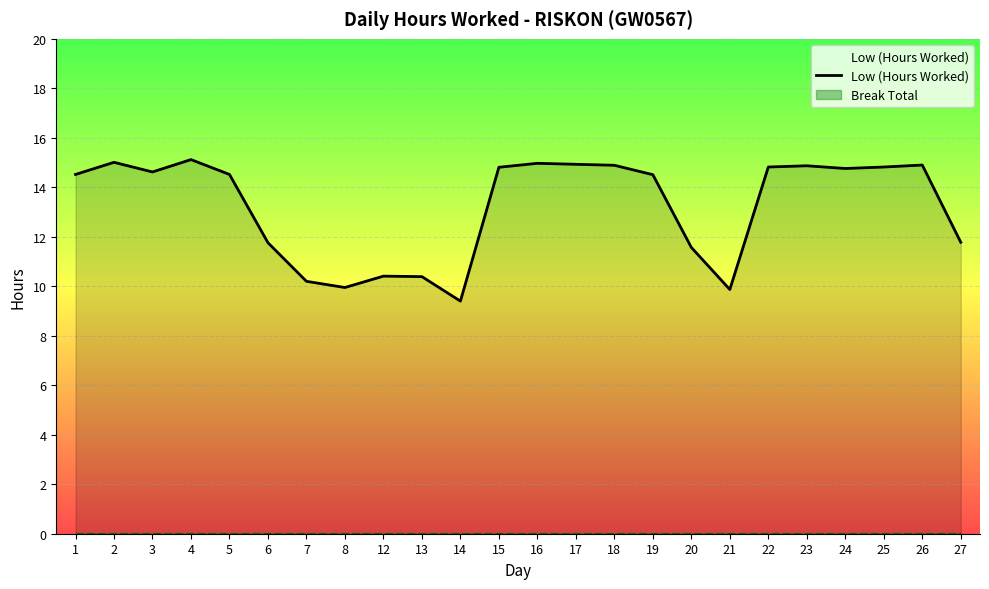

The value at 3 is 14.6. True or false?

True